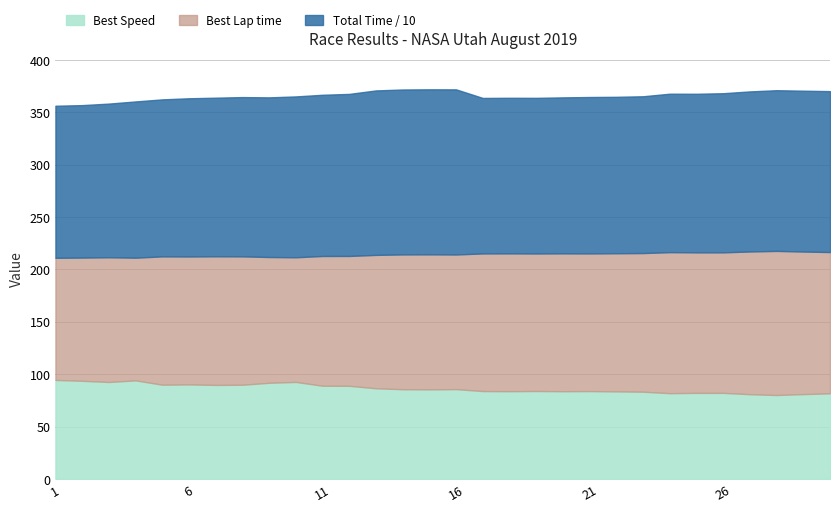

What is the difference between the maximum and minimum values in the Best Speed series?

14.4